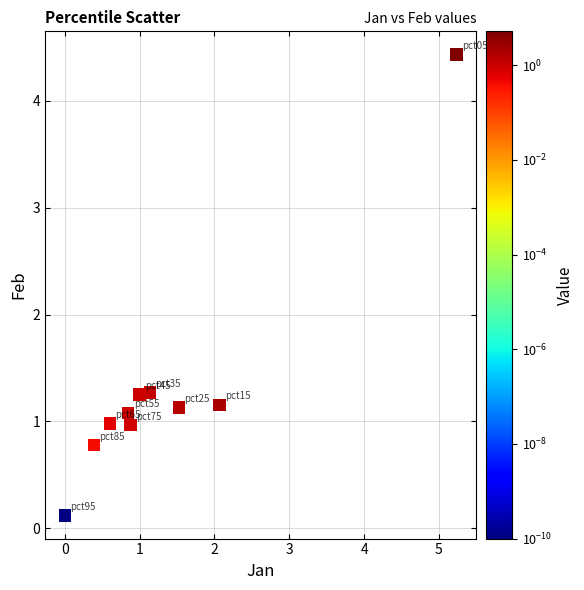

What is the average X value?

1.4